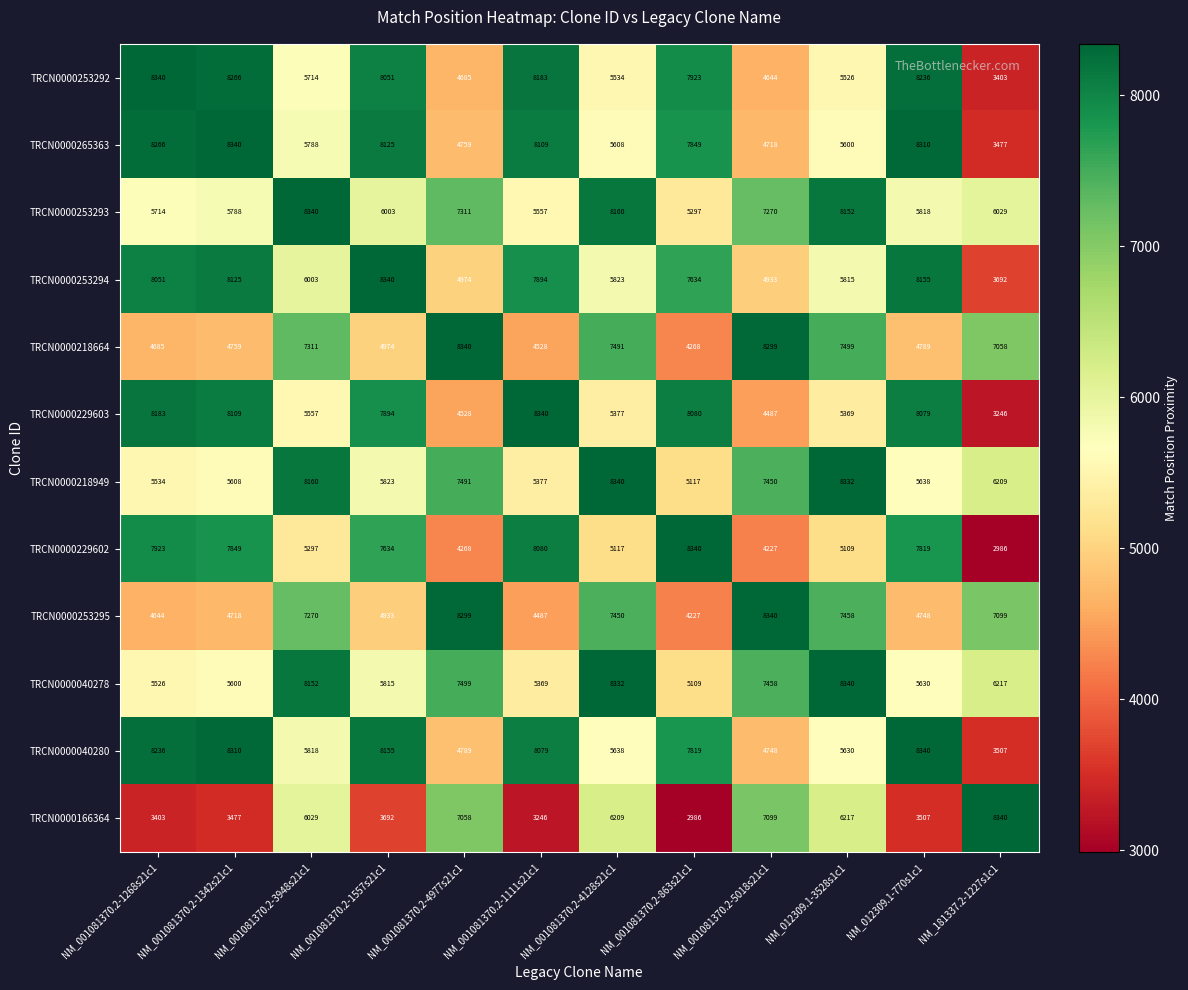

At how many categories does at least one series exceed 6809?

12